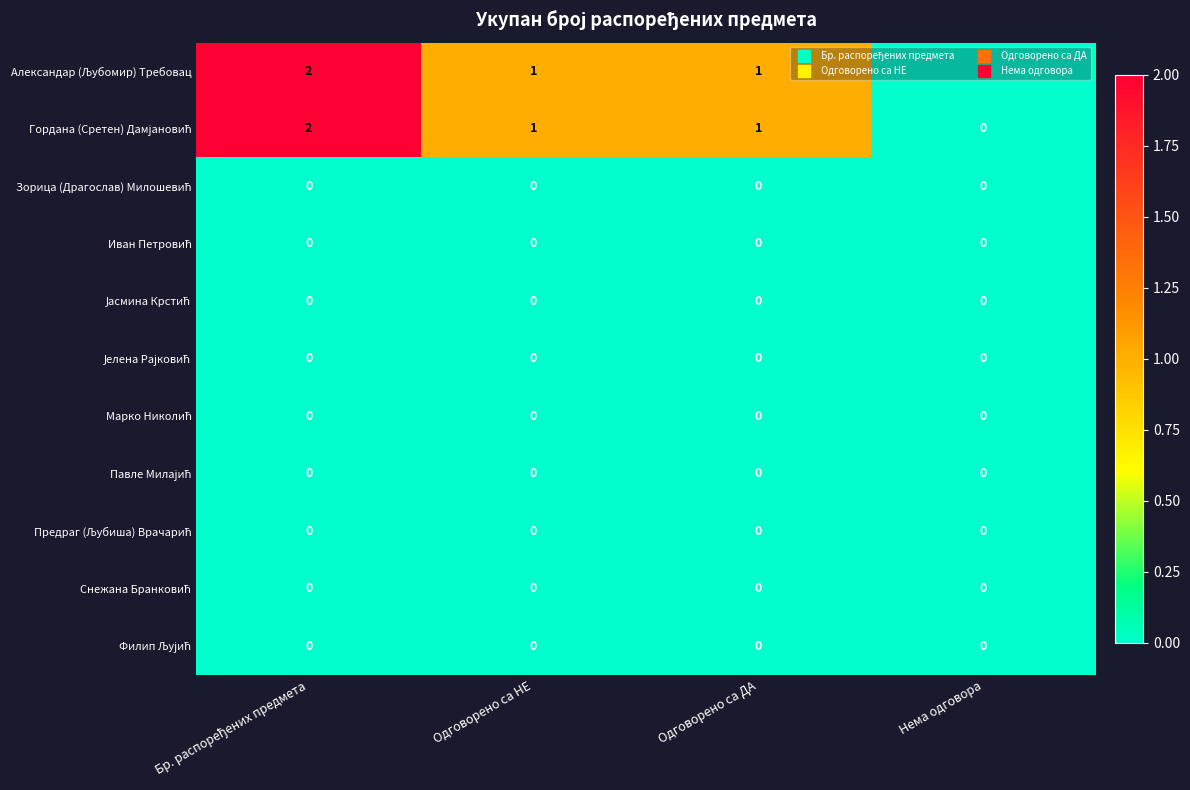

At Нема одговора, list the series in order from smallest to largest.

Александар (Љубомир) Требовац, Гордана (Сретен) Дамјановић, Зорица (Драгослав) Милошевић, Иван Петровић, Јасмина Крстић, Јелена Рајковић, Марко Николић, Павле Милајић, Предраг (Љубиша) Врачарић, Снежана Бранковић, Филип Љујић